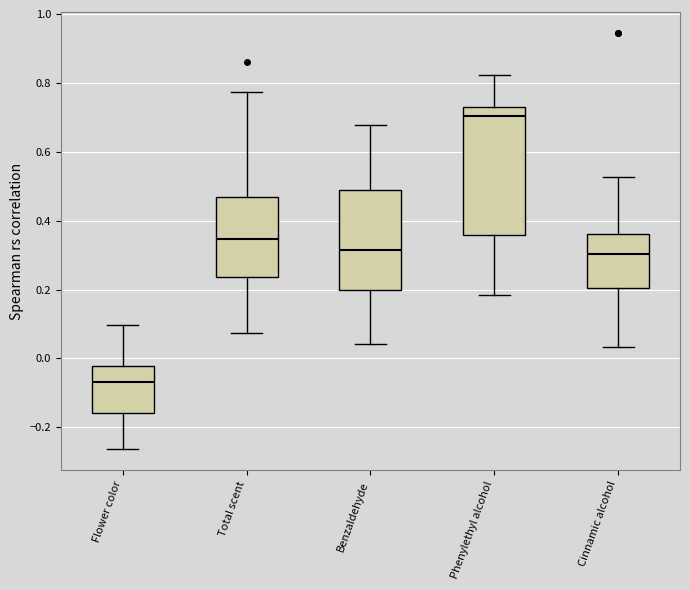

Reading left to right, transcribe this box plot: for each box, give where its median line is, the range the box spans, and where its two whiskers end, as read against the y-axis. The values are not printed on the chart, so give them approximately, as read against the axis.

Flower color: median -0.06, box -0.16 to -0.02, whiskers -0.26 to 0.10
Total scent: median 0.34, box 0.24 to 0.46, whiskers 0.08 to 0.78
Benzaldehyde: median 0.32, box 0.20 to 0.48, whiskers 0.04 to 0.68
Phenylethyl alcohol: median 0.70, box 0.36 to 0.72, whiskers 0.18 to 0.82
Cinnamic alcohol: median 0.30, box 0.20 to 0.36, whiskers 0.04 to 0.52